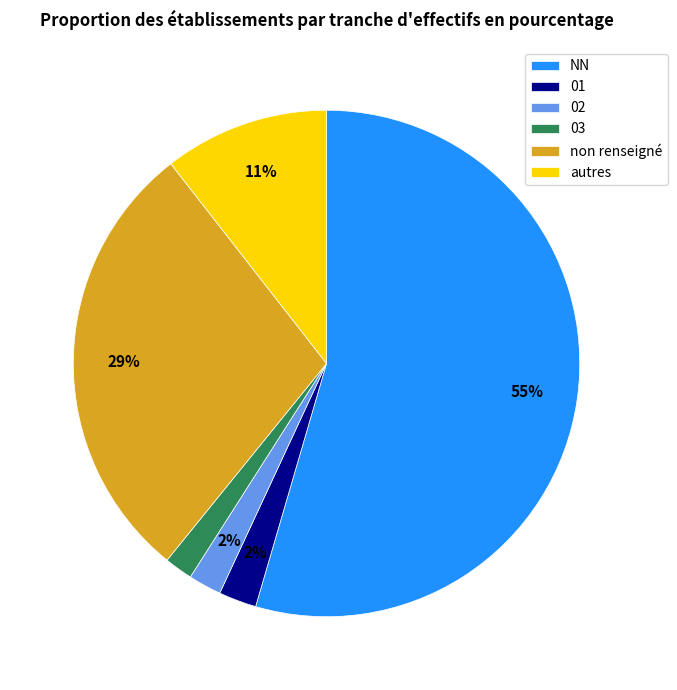

What is the largest slice in the pie chart?

NN